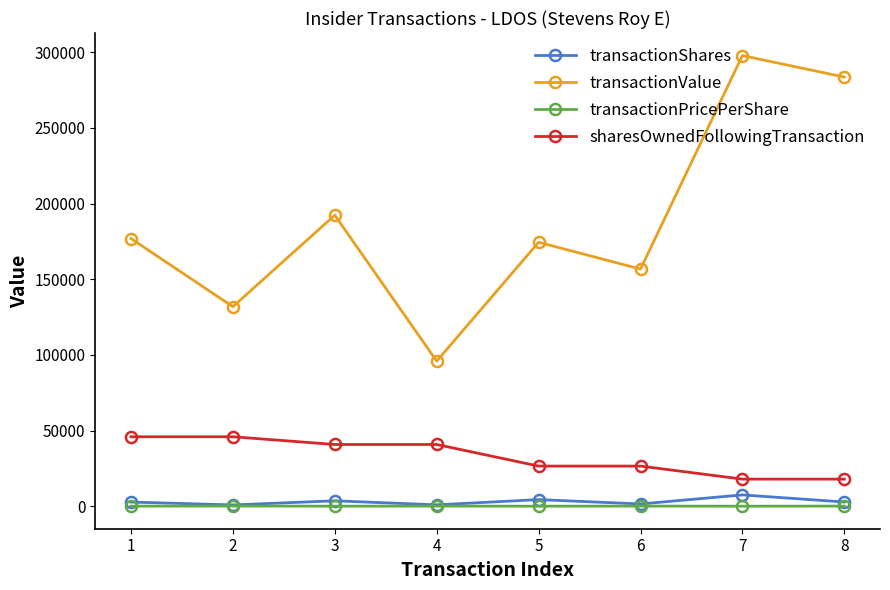

What is the maximum value for transactionValue?

297750.0